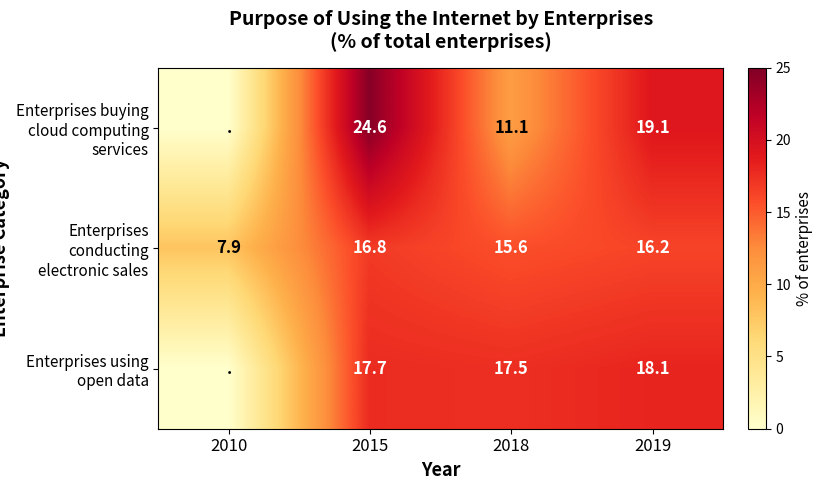

What is the difference between the highest and lowest values at 2019?

2.9